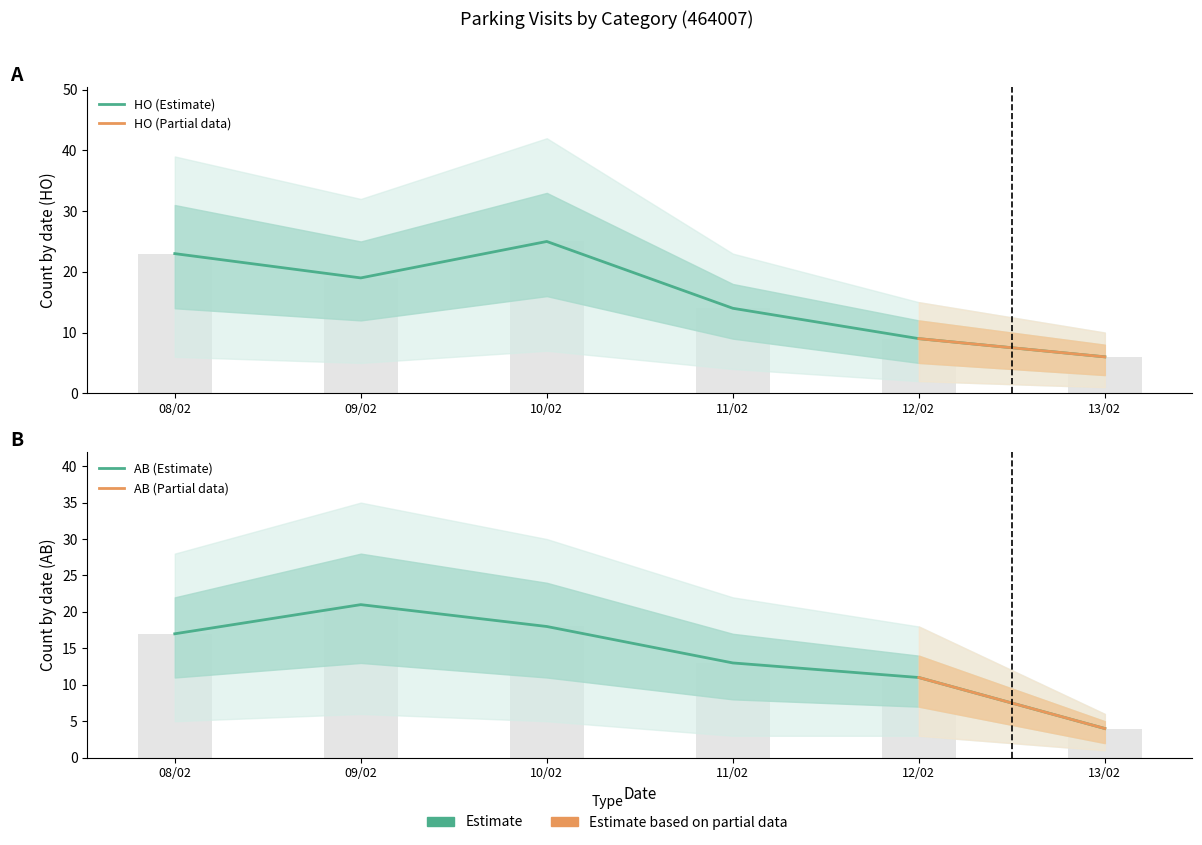

Is it true that HO equals 4 at 08/02/2022?

False